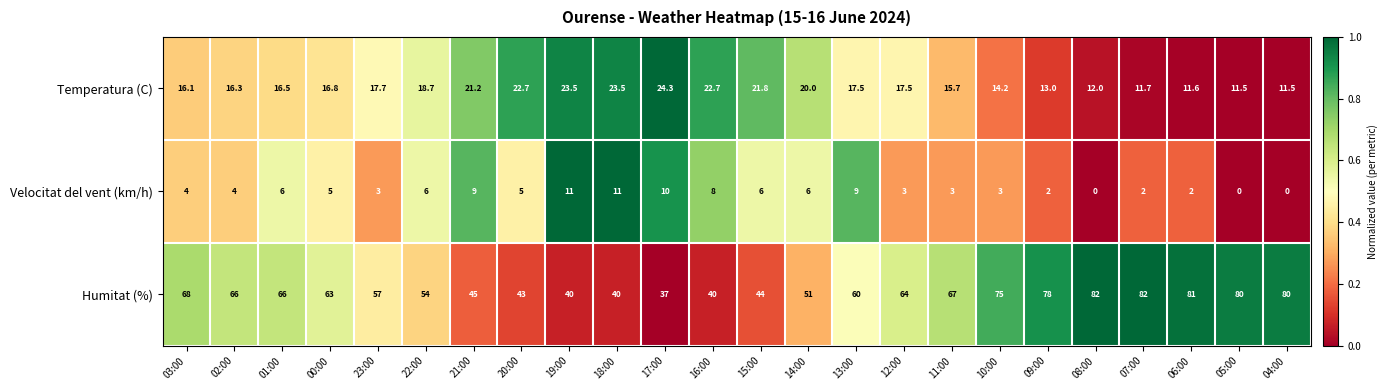

What is the difference between the maximum and minimum values in the Humitat (%) series?

45.0